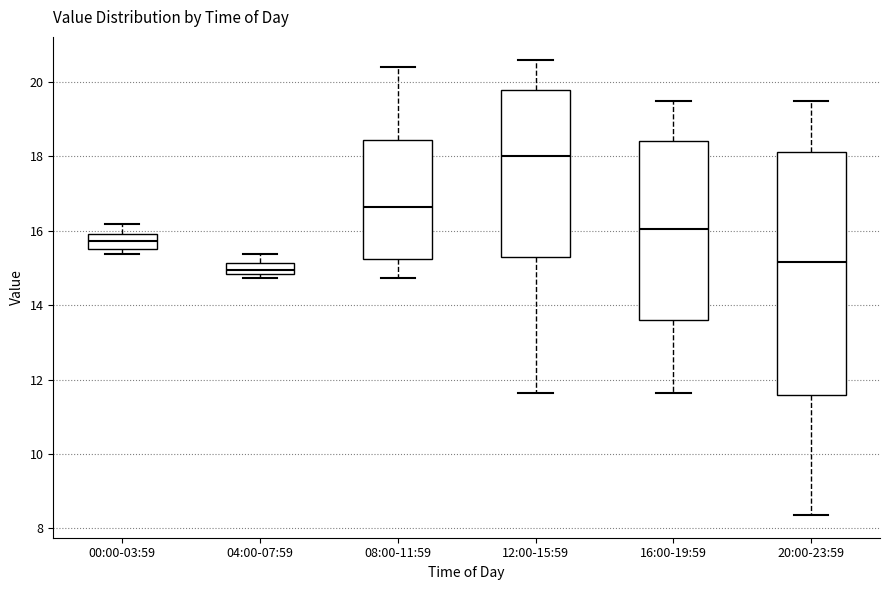

Reading left to right, read every box against the y-axis: the position of its median line, the range the box covers, and the ends of its whiskers. The values are not printed on the chart, so give them approximately, as read against the axis.

00:00-03:59: median 15.8, box 15.6 to 16.0, whiskers 15.4 to 16.2
04:00-07:59: median 15.0, box 14.8 to 15.2, whiskers 14.8 (just below the box's lower edge) to 15.4
08:00-11:59: median 16.6, box 15.2 to 18.4, whiskers 14.8 to 20.4
12:00-15:59: median 18.0, box 15.2 to 19.8, whiskers 11.6 to 20.6
16:00-19:59: median 16.0, box 13.6 to 18.4, whiskers 11.6 to 19.6
20:00-23:59: median 15.2, box 11.6 to 18.2, whiskers 8.4 to 19.4